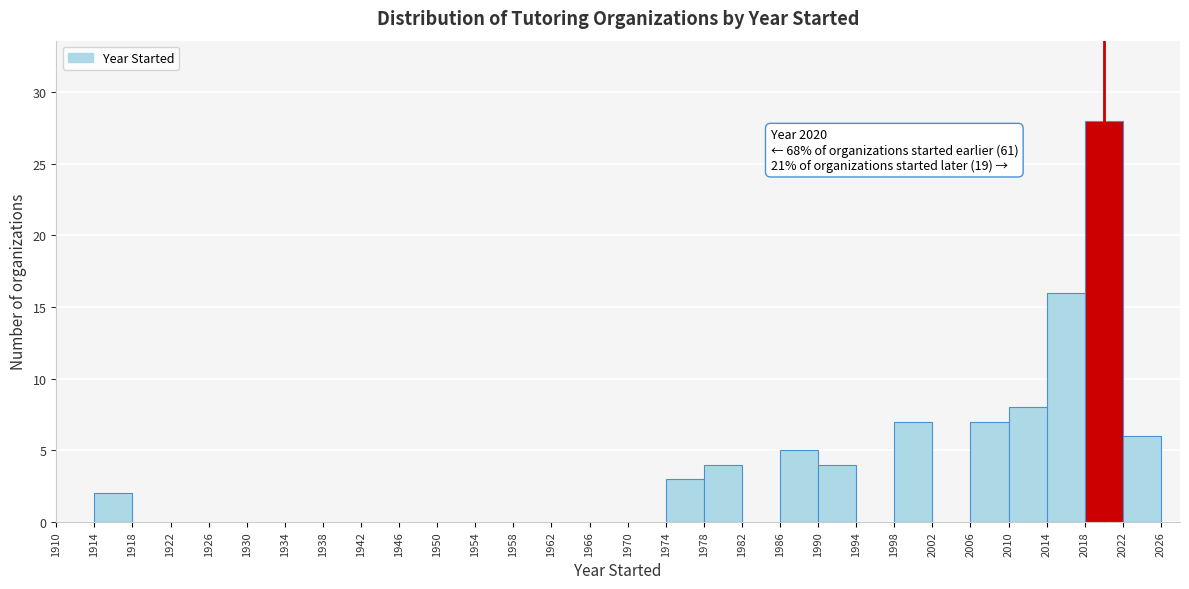

Which range on the x-axis has the tallest bar?

2018 to 2022